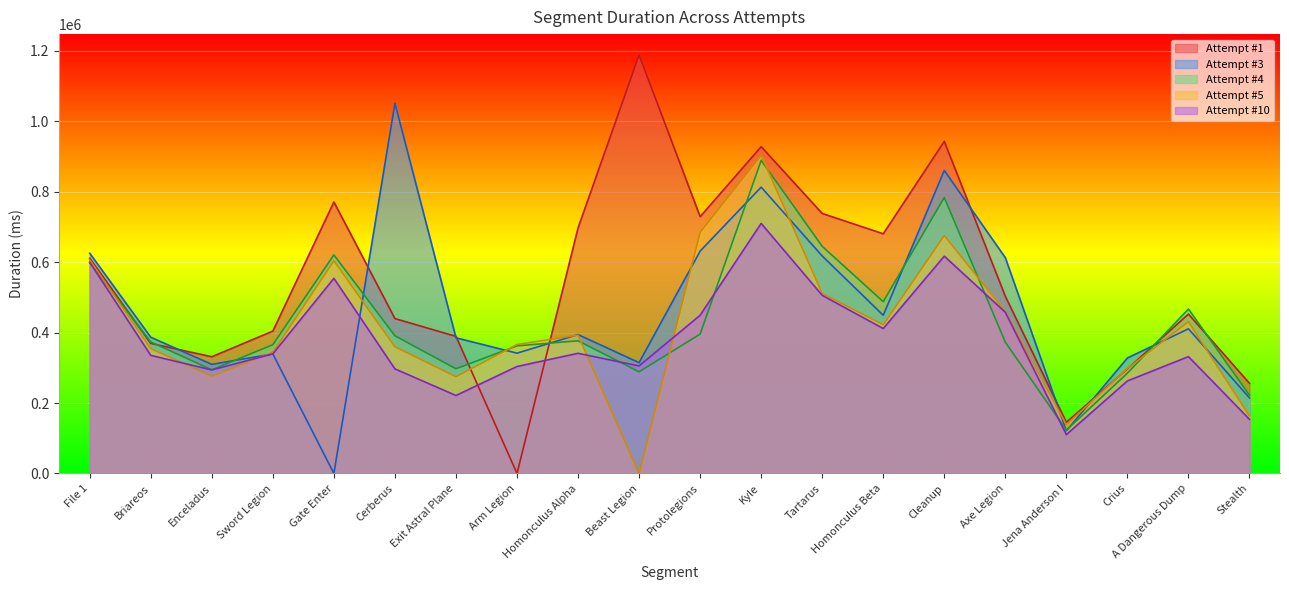

What is the maximum value for Attempt #1?

1188459